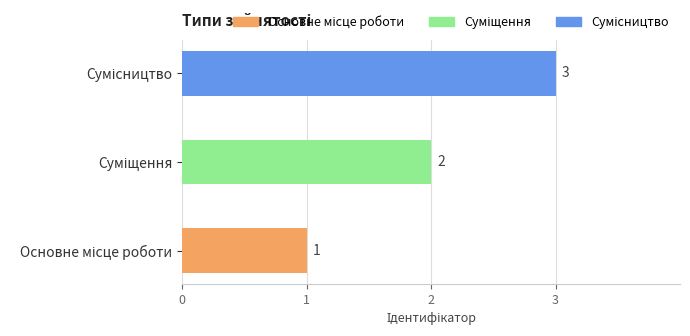

What is the greatest value displayed?

3